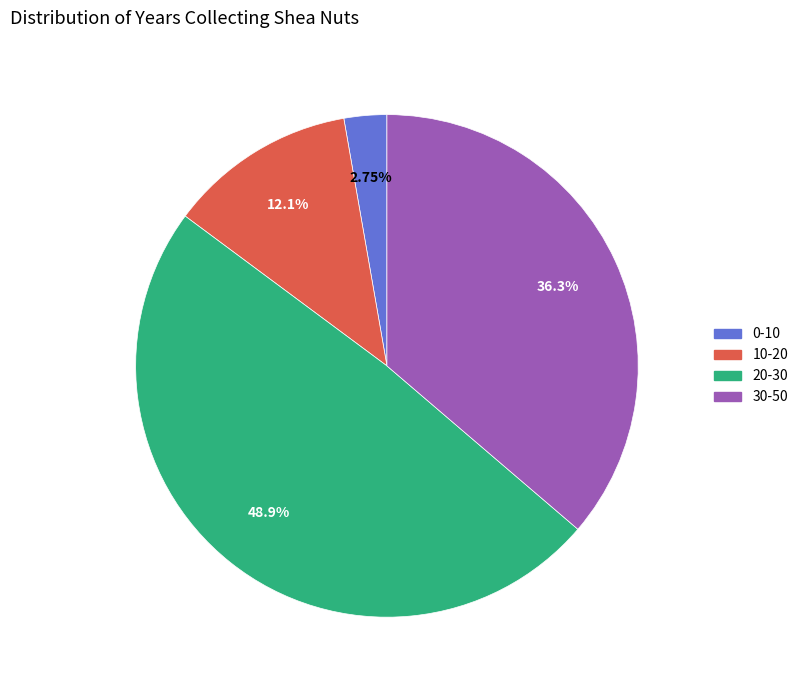

Which slice is the smallest?

0-10